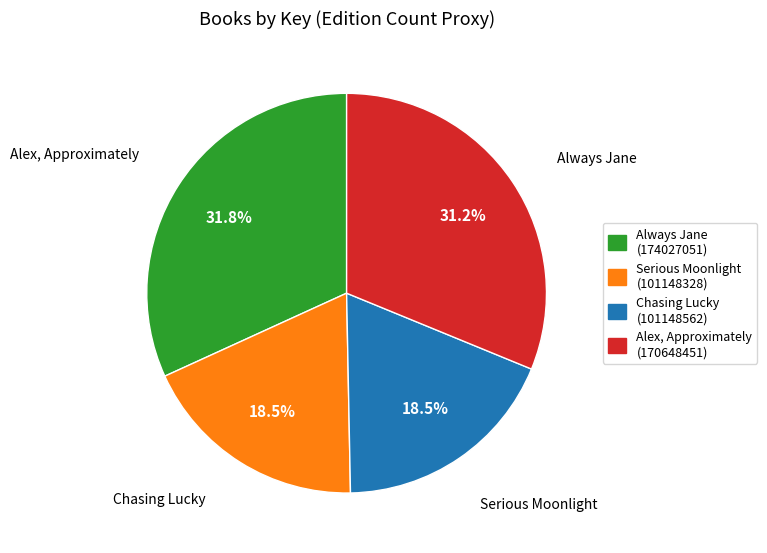

What is the ratio of the value at Serious Moonlight (101148328) to the value at Always Jane (174027051)?

0.6